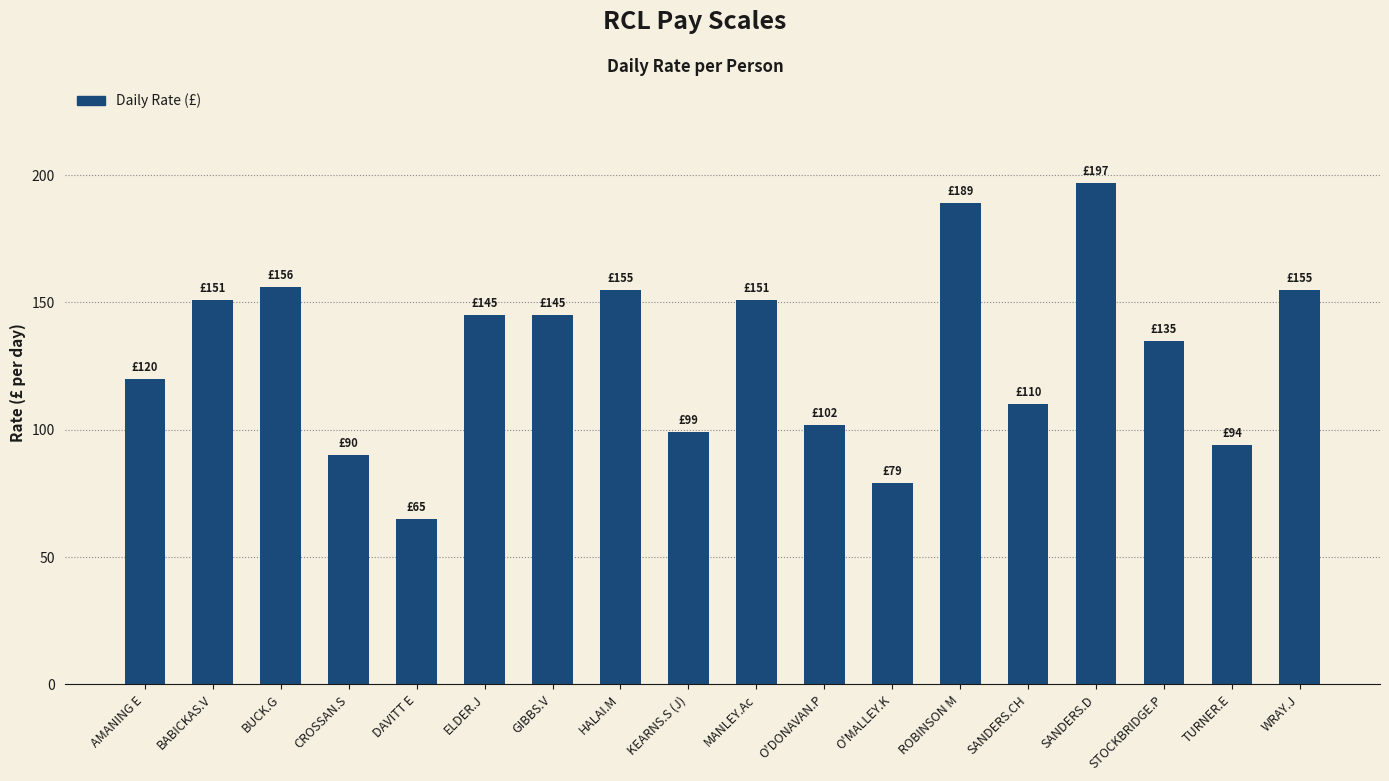

How many data points are less than 145?

9